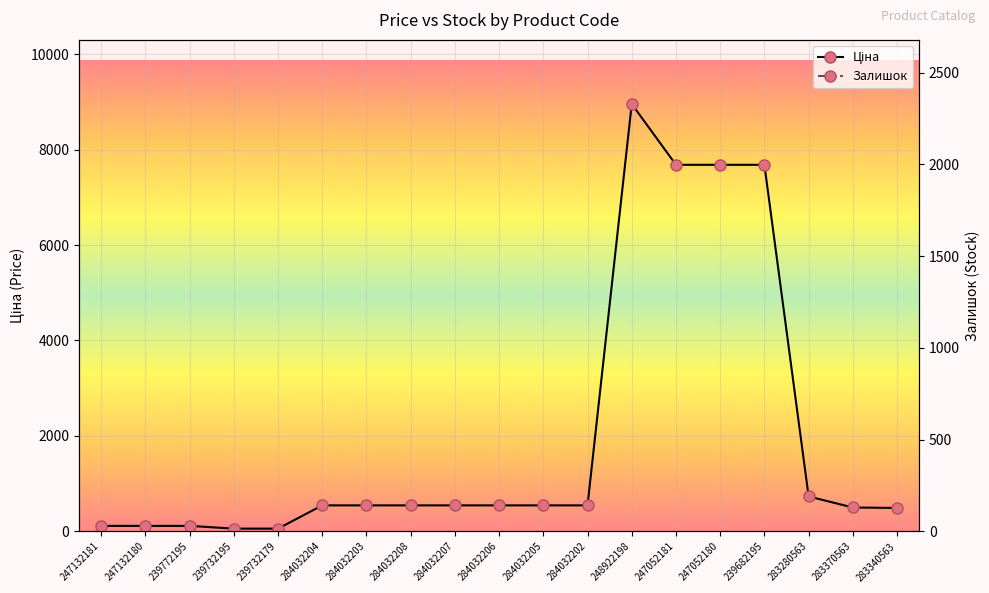

Is the value of Залишок at 247132180 greater than the value of Ціна at 239732195?

Yes